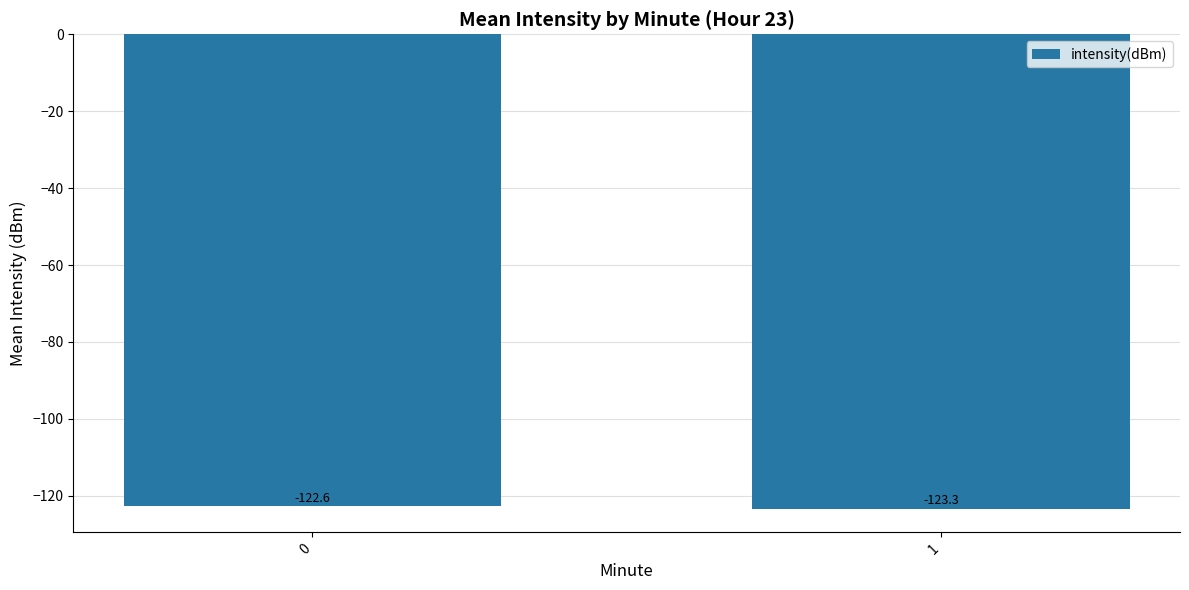

What is the average value?

-123.0